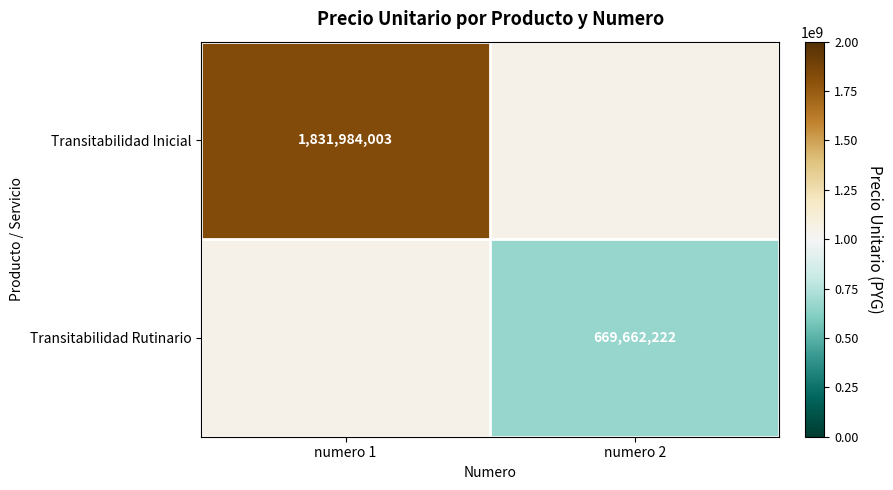

The Transitabilidad Rutinario series shows 669662222 at numero 2. True or false?

True